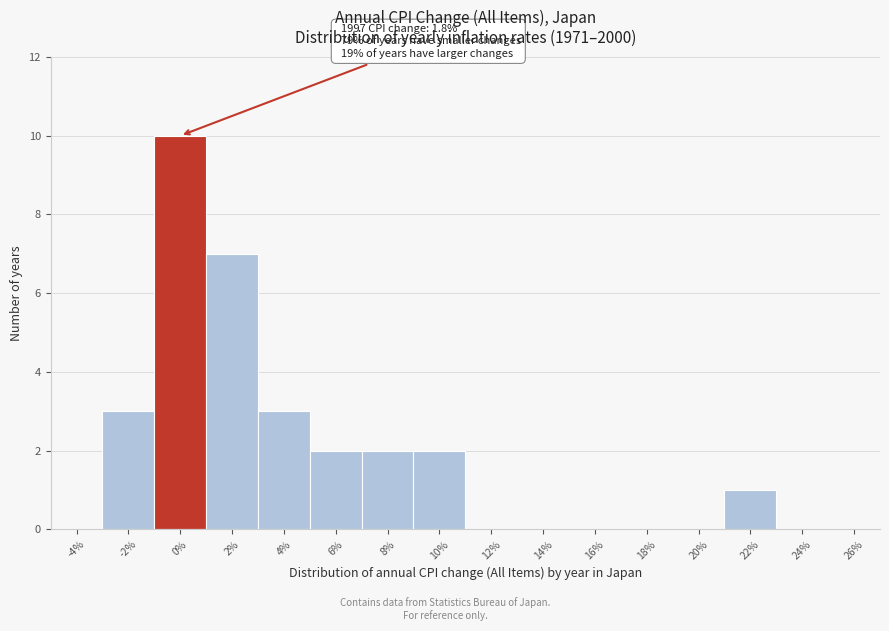

Reading right to left, transcribe all the data shown in this chart.

26%=0	24%=0	22%=1	20%=0	18%=0	16%=0	14%=0	12%=0	10%=2	8%=2	6%=2	4%=3	2%=7	0%=10	-2%=3	-4%=0